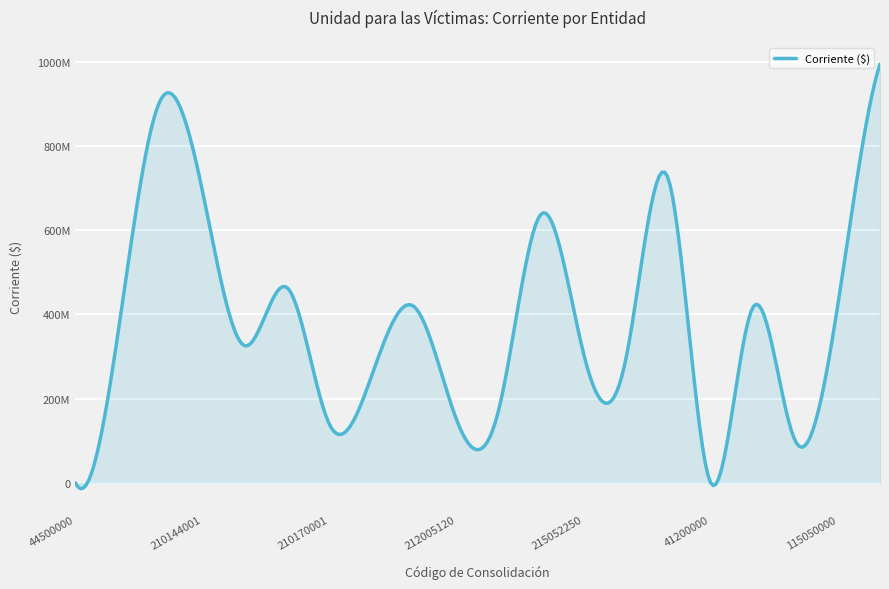

How many points are lower than both their immediate neighbors (excluding endpoints)?

6